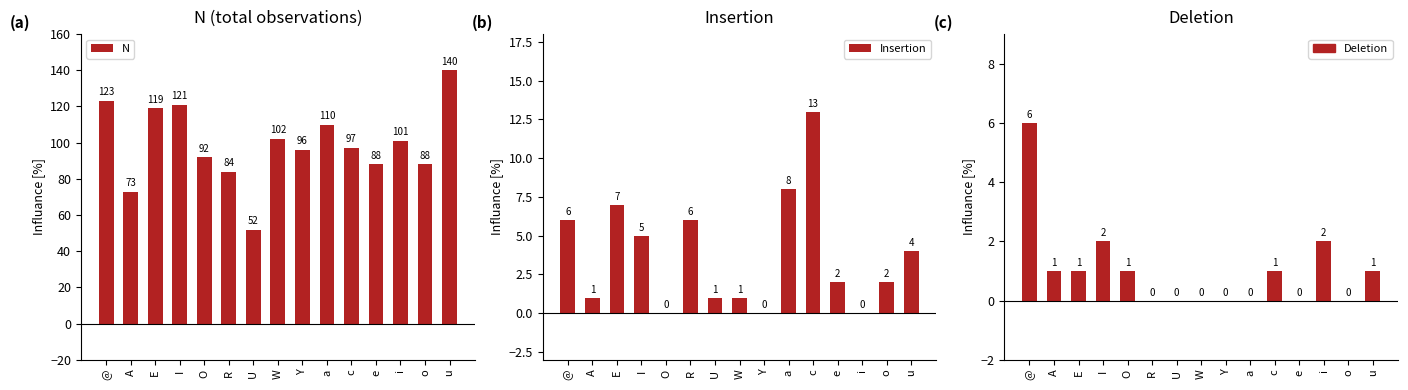

At which label does Deletion reach its minimum?

R